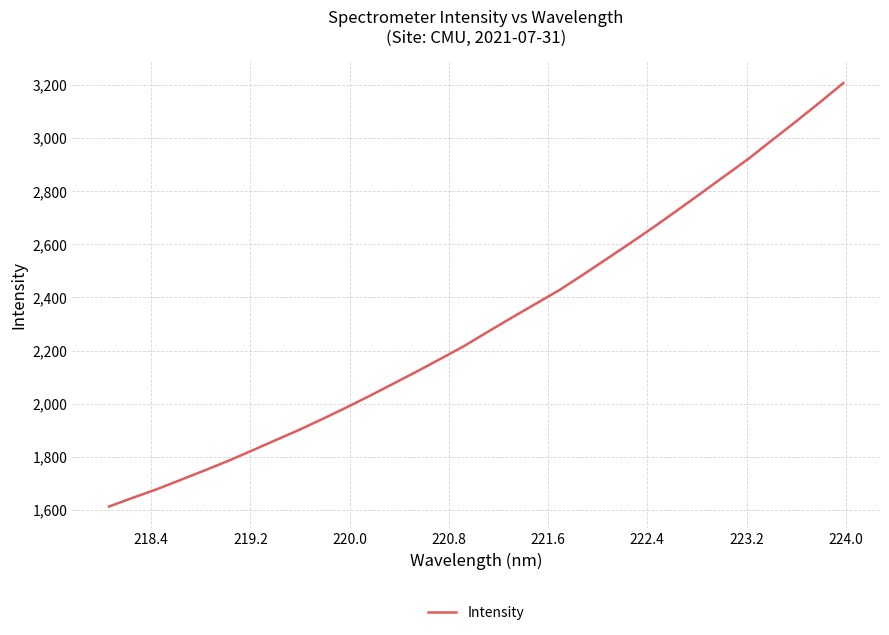

True or false: the data has more than 2 interior local peaks.

False